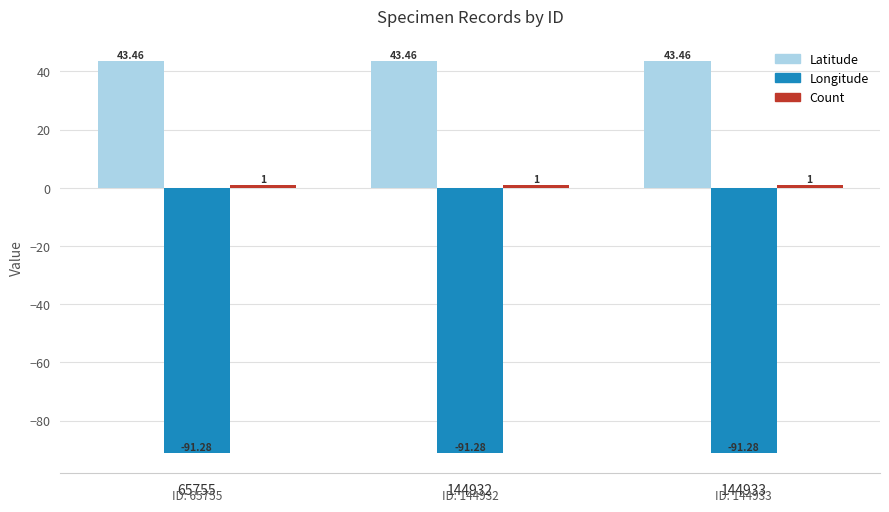

Are the bars horizontal?

No